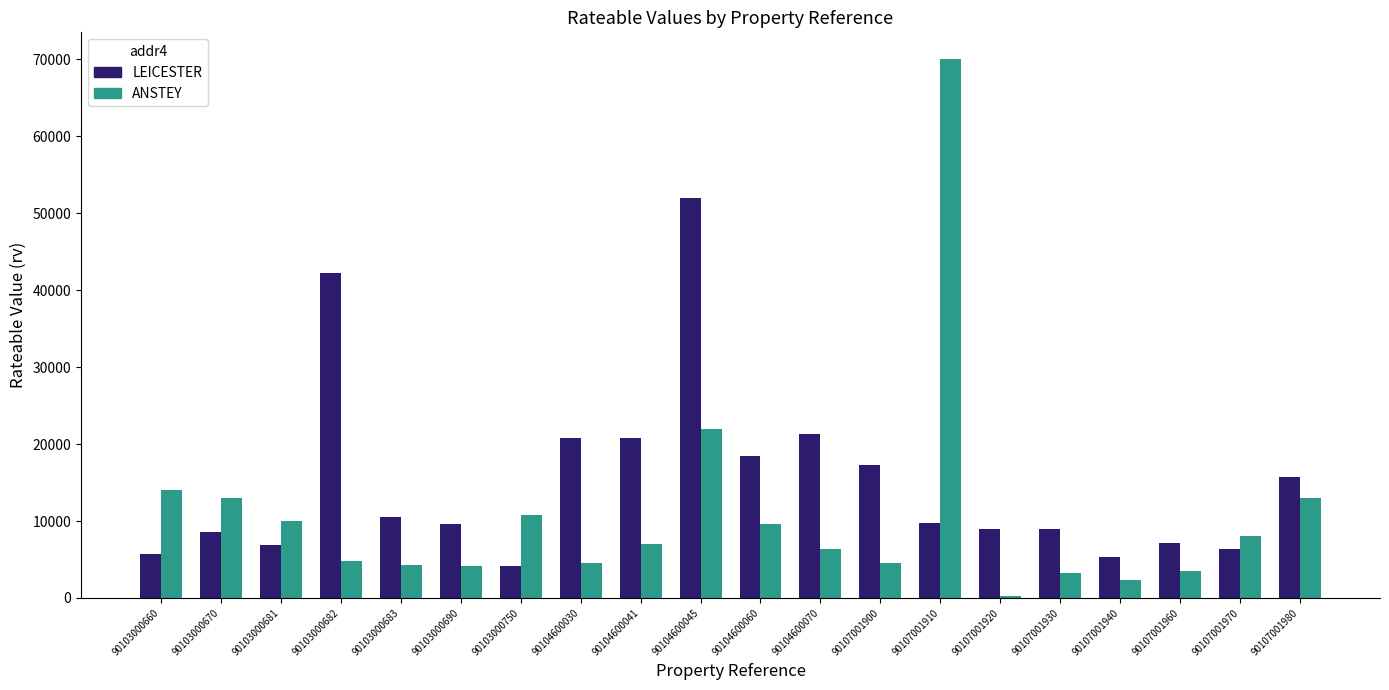

Which series has the largest total across all categories?

LEICESTER